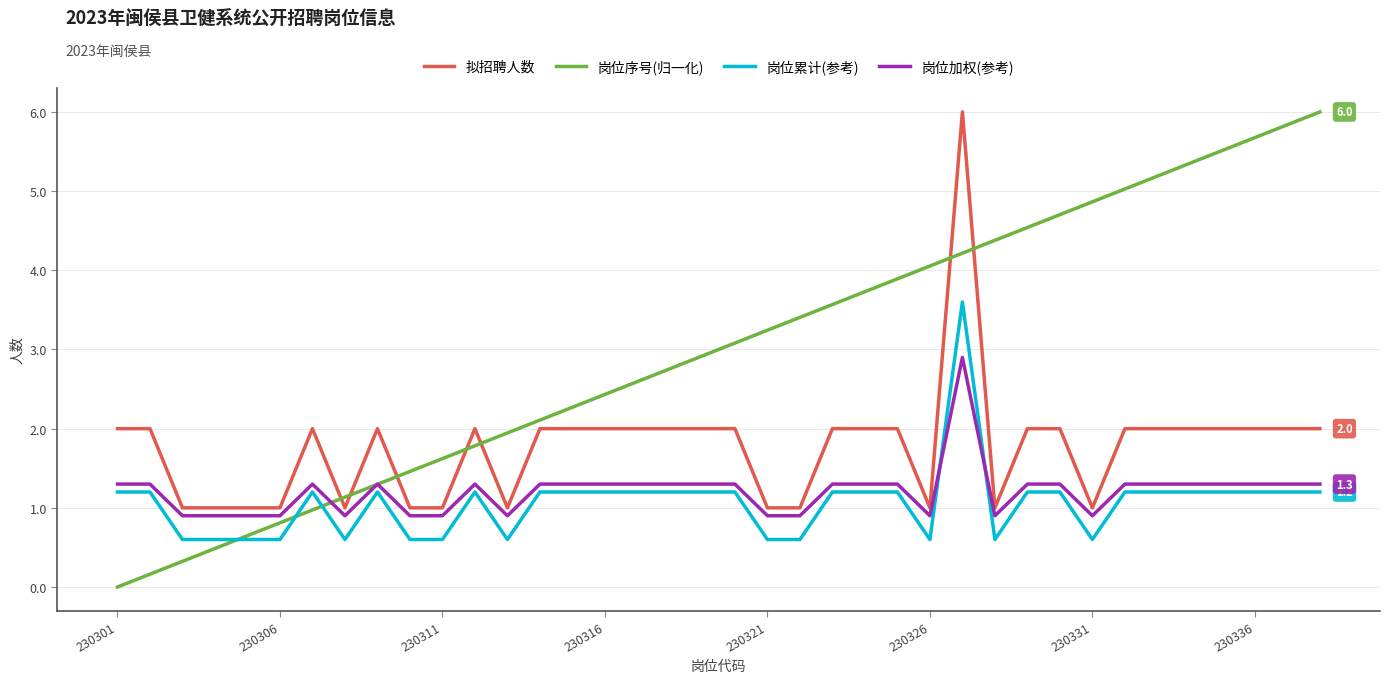

What is the greatest value displayed?

6.0